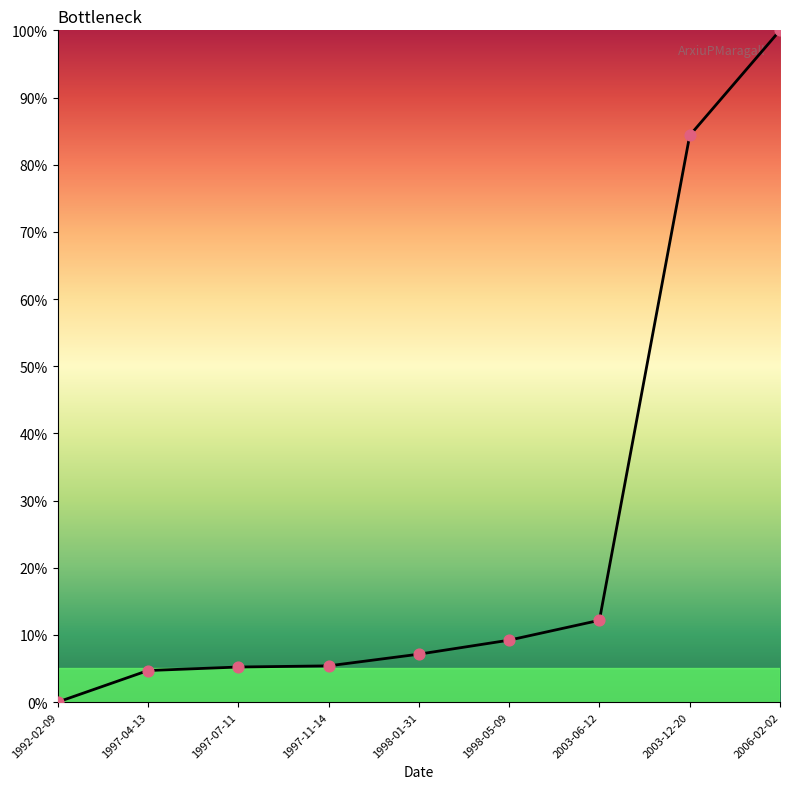

Between 2006-02-02 and 1998-05-09, which is larger?

2006-02-02